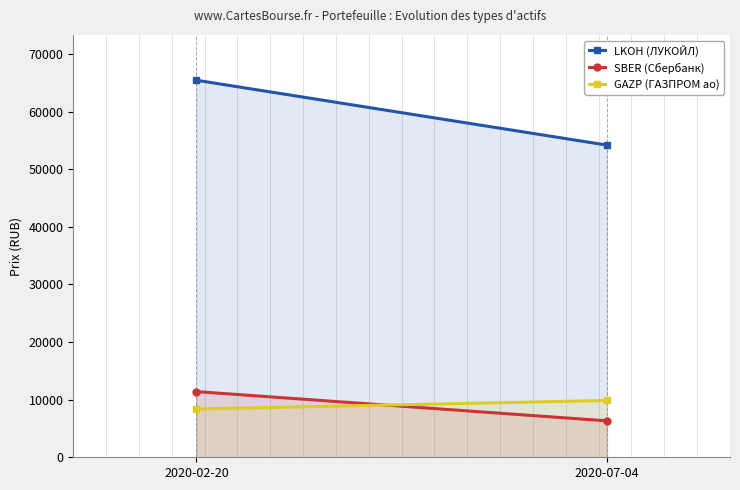

Reading right to left, what are all the values shown in this chart?

LKOH (ЛУКОЙЛ): 54175.2	65430.0
SBER (Сбербанк): 6325.5	11400.0
GAZP (ГАЗПРОМ ао): 9858.5	8379.0